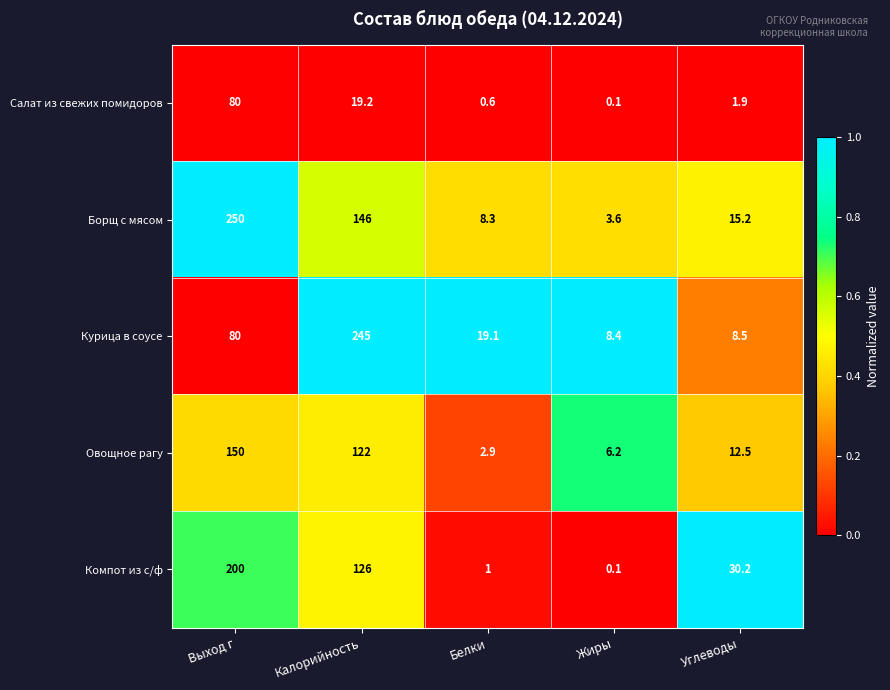

The value of Курица в соусе at Жиры is 13.8. True or false?

False